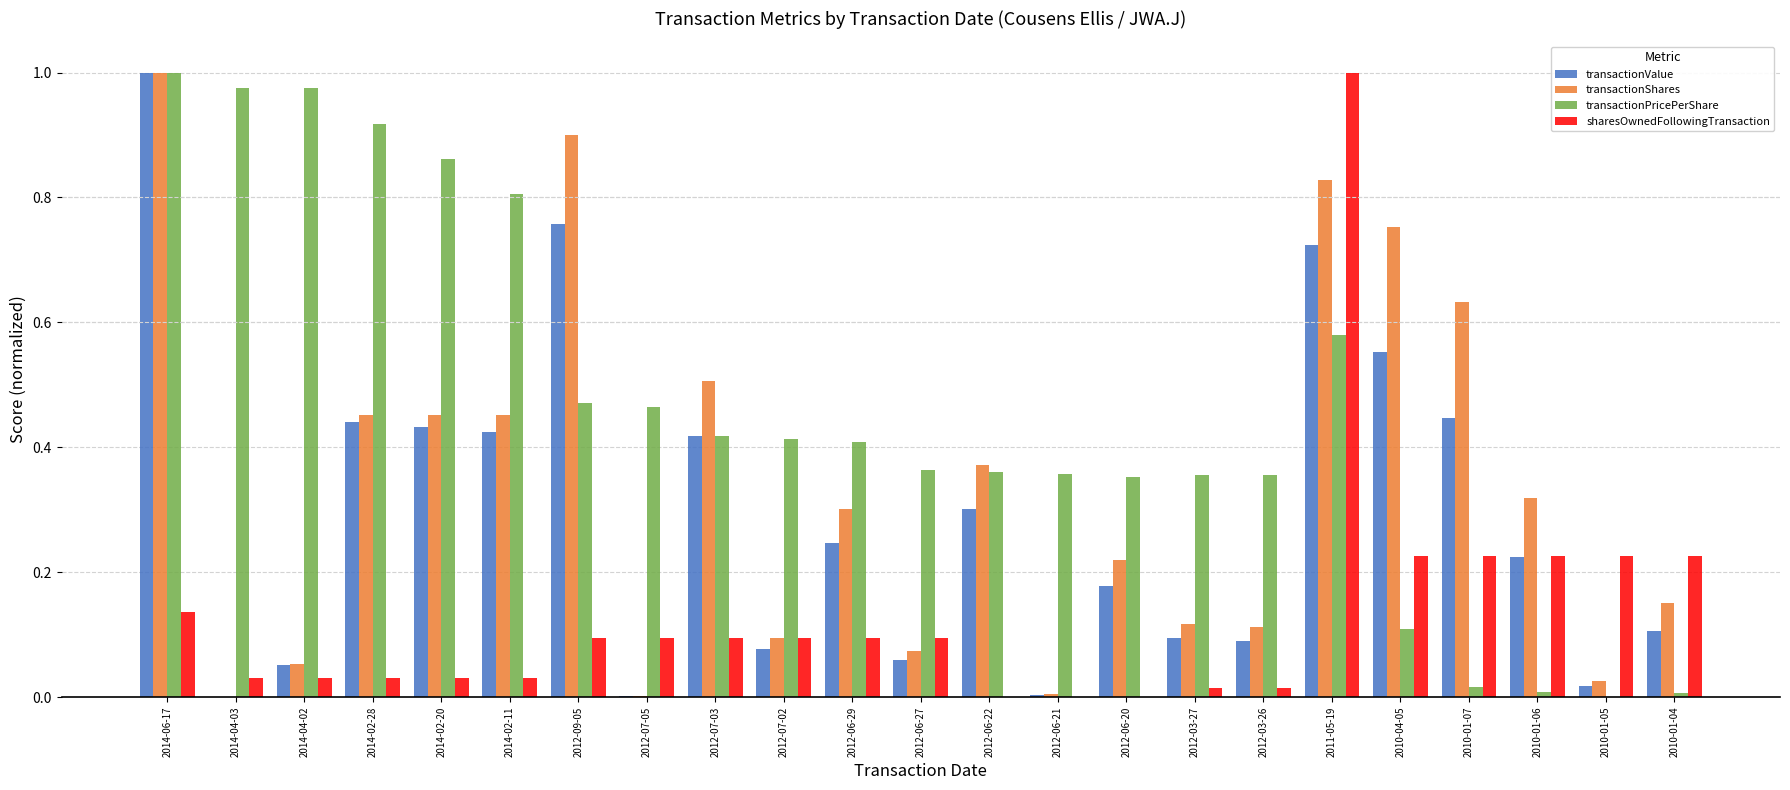

Is the value of transactionShares at 2014-02-28 greater than the value of sharesOwnedFollowingTransaction at 2014-04-03?

Yes